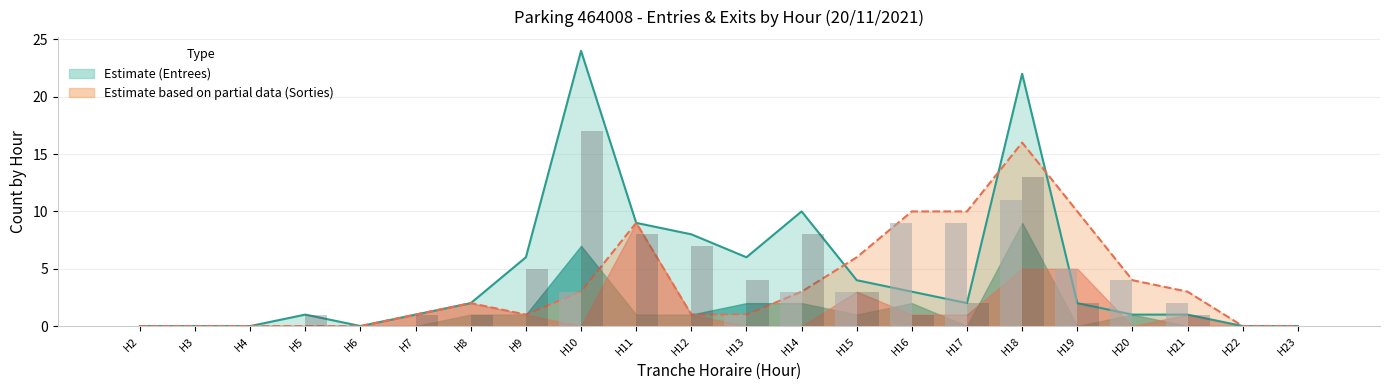

Which has a higher value, H17 or H23?

H17